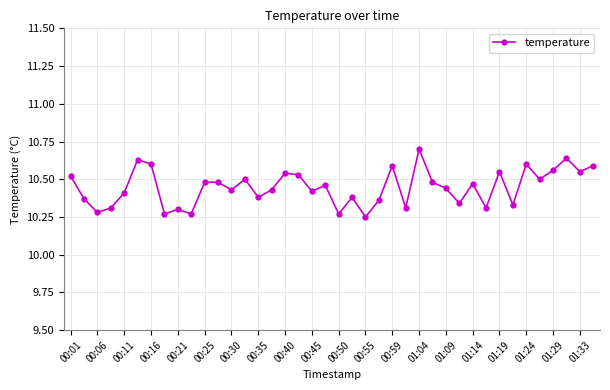

Is this an area chart (filled region under the line)?

No